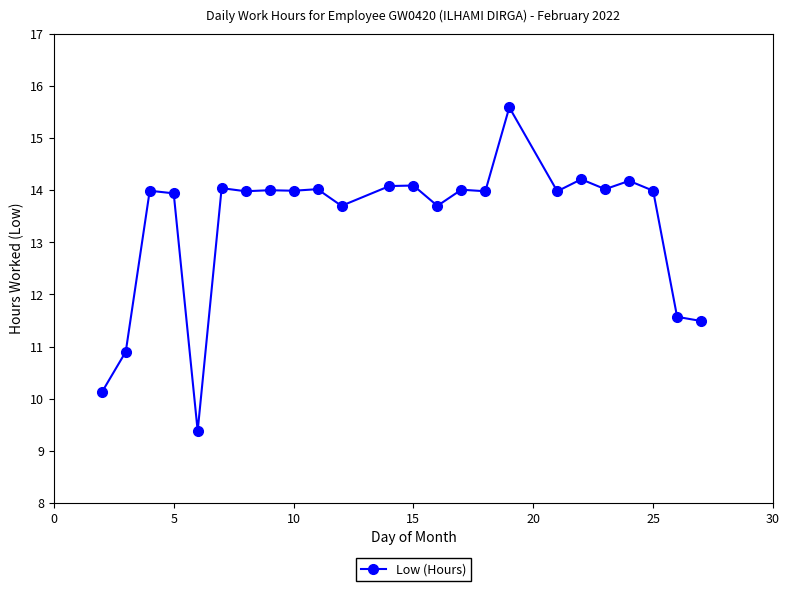

What is the difference between the maximum and minimum values?

6.2